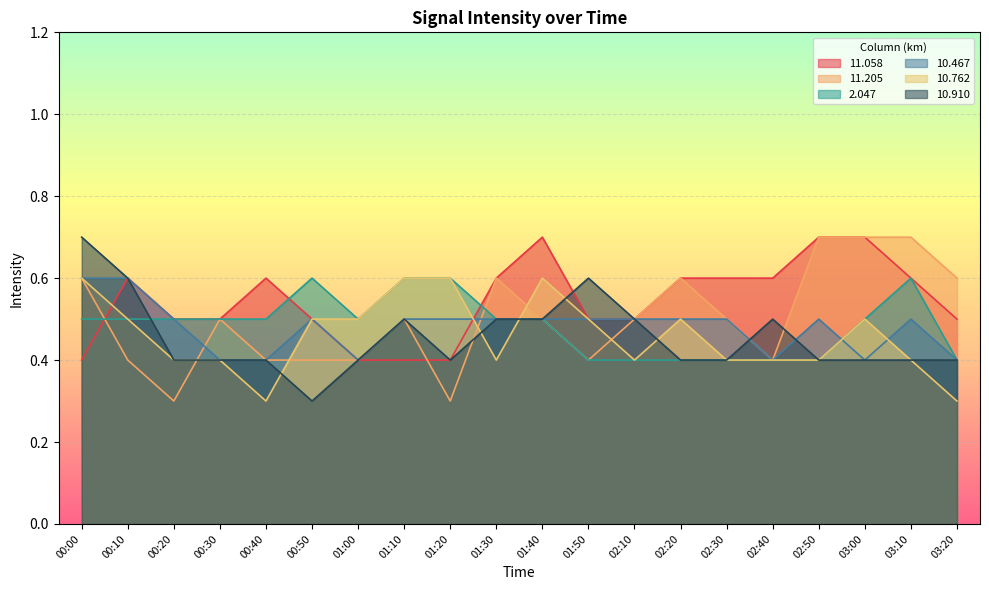

Which series has the largest total across all categories?

11.058